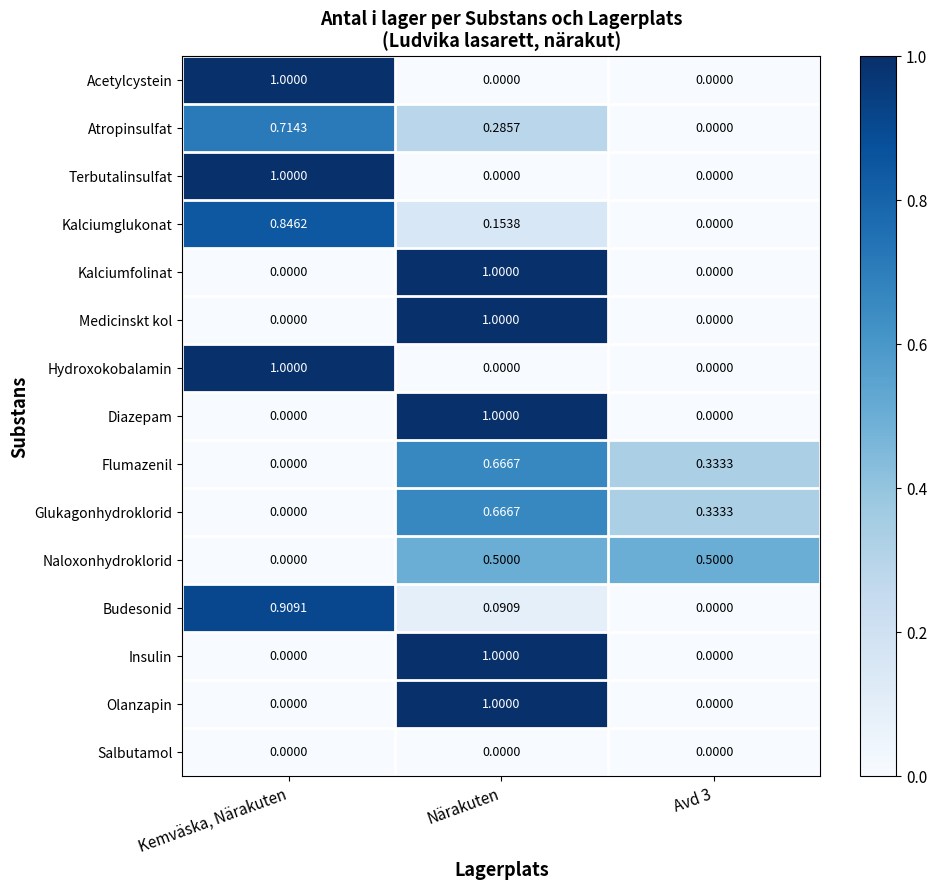

Is the value of Budesonid at Närakuten greater than the value of Terbutalinsulfat at Kemväska, Närakuten?

No